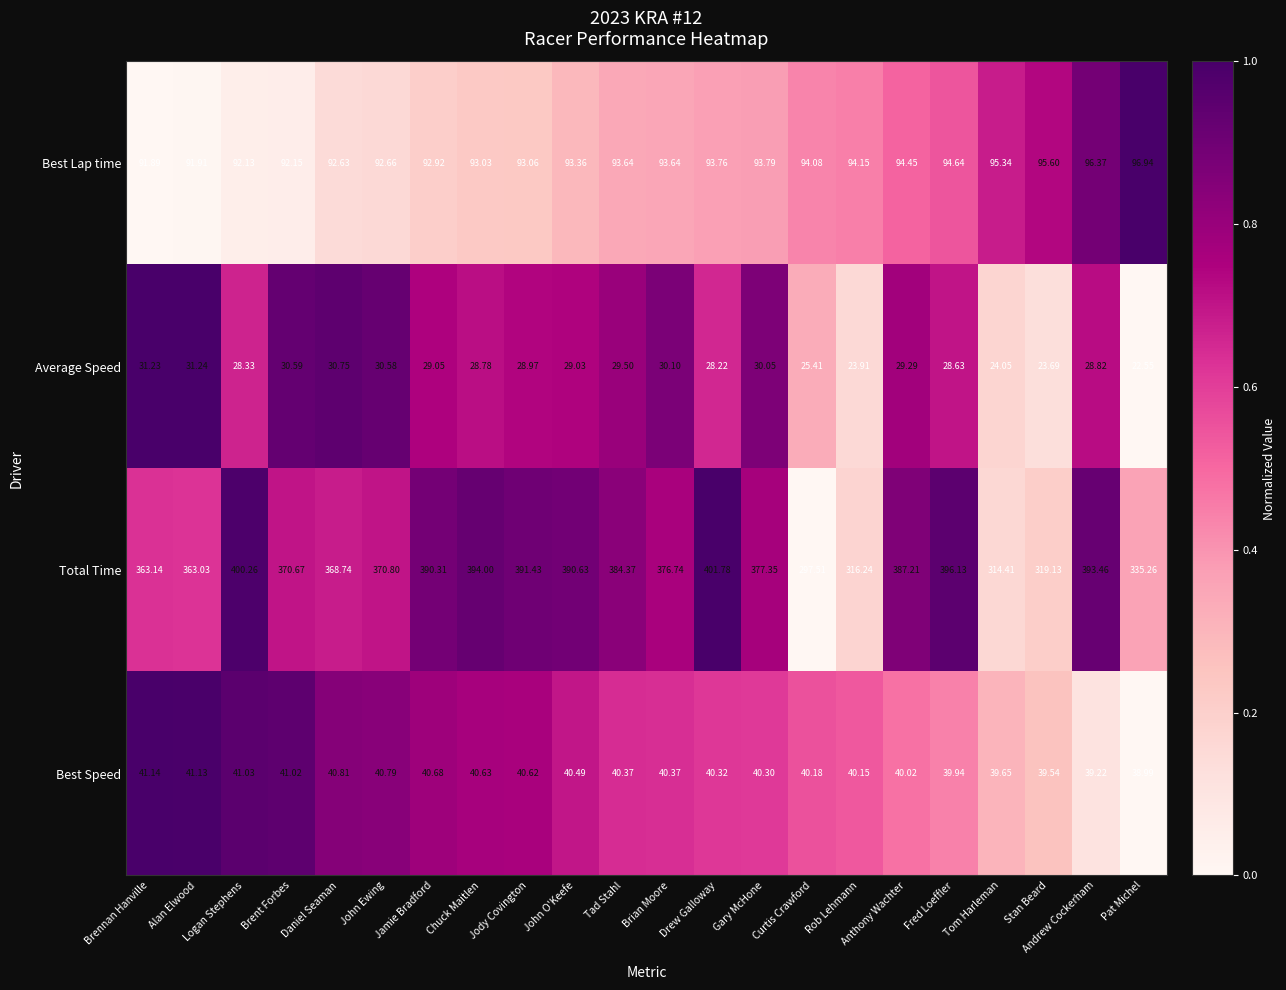

Where does the Best Speed series first go above 40?

Brennan Hanville